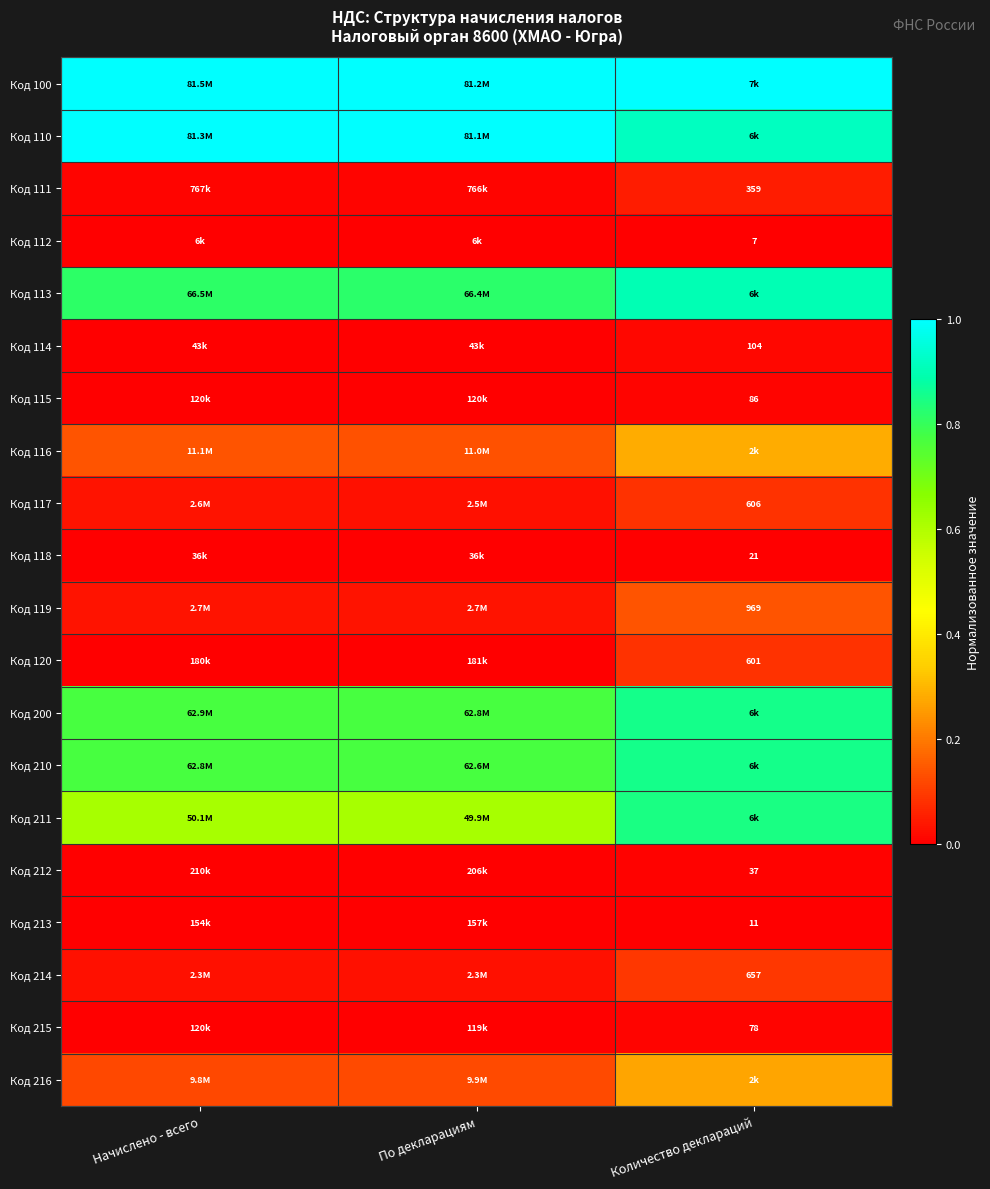

Is the value of Код 119 at Начислено - всего greater than the value of Код 120 at По декларациям?

Yes